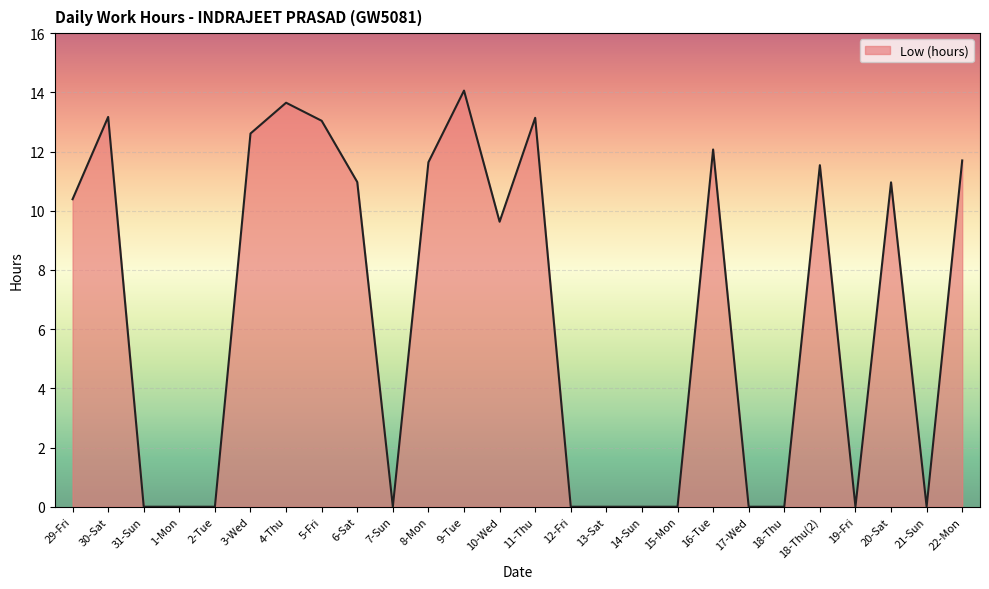

The value at 4-Thu is 4.6. True or false?

False